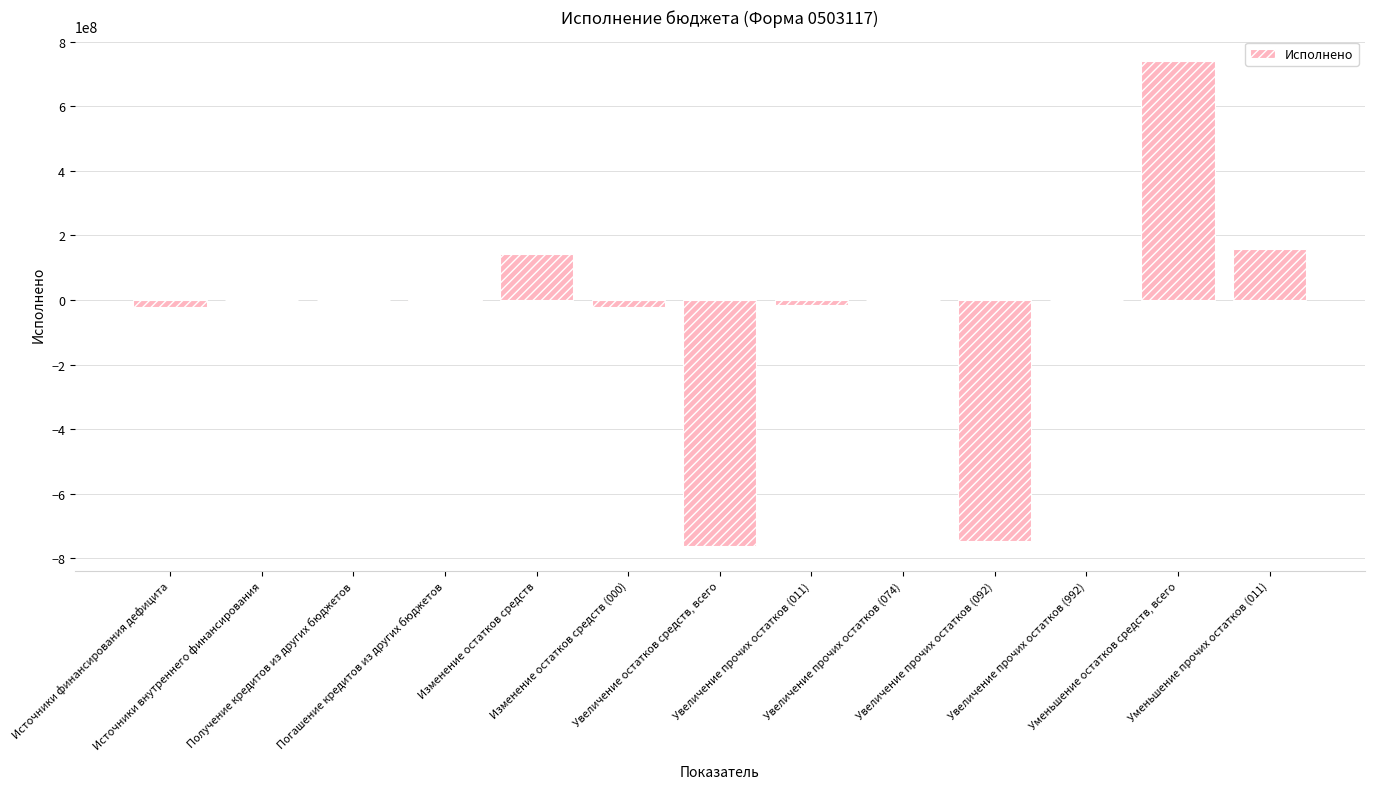

What is the sum of all values?

-529269383.9